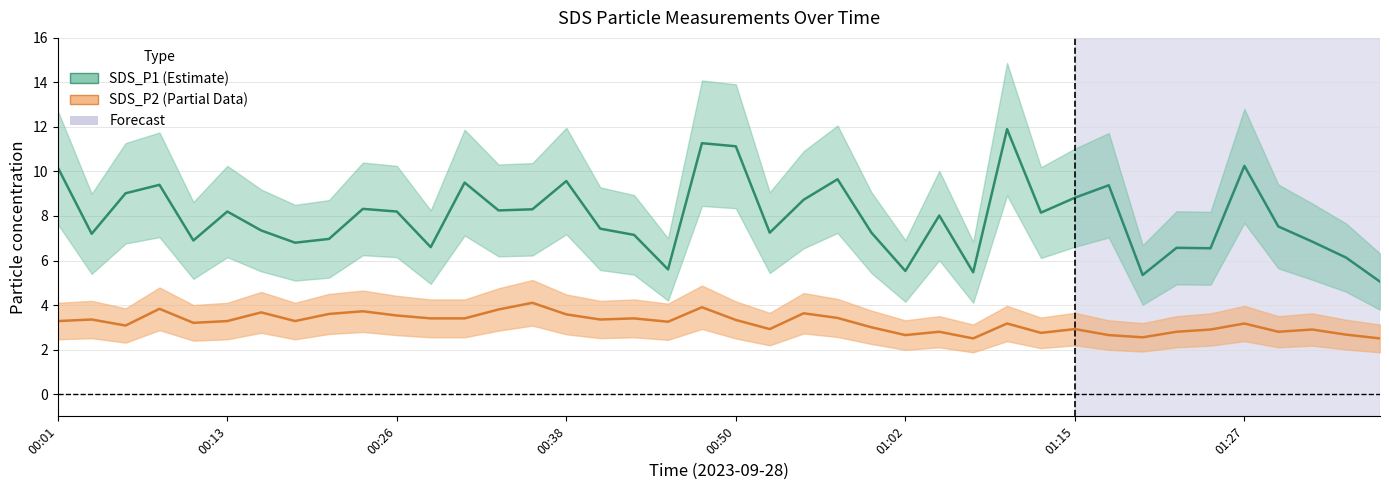

What is the value of the SDS_P2 point at the 16th from the left?

3.6